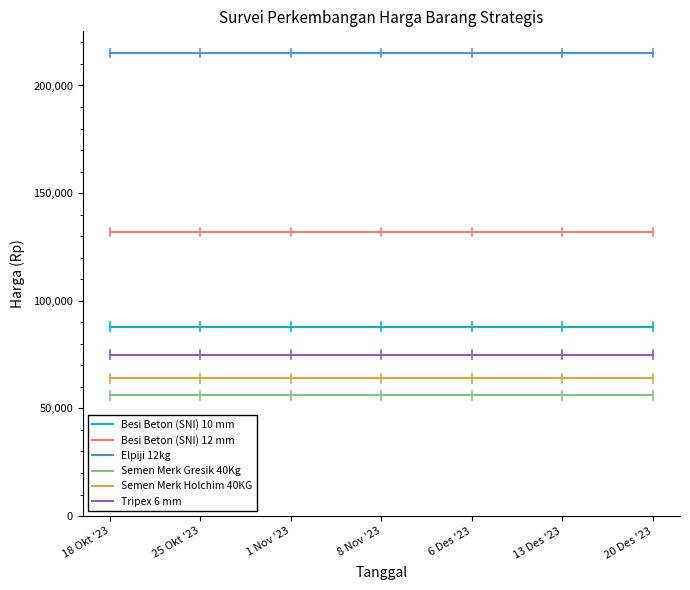

What is the total value across all series at 18 Okt '23?

630000